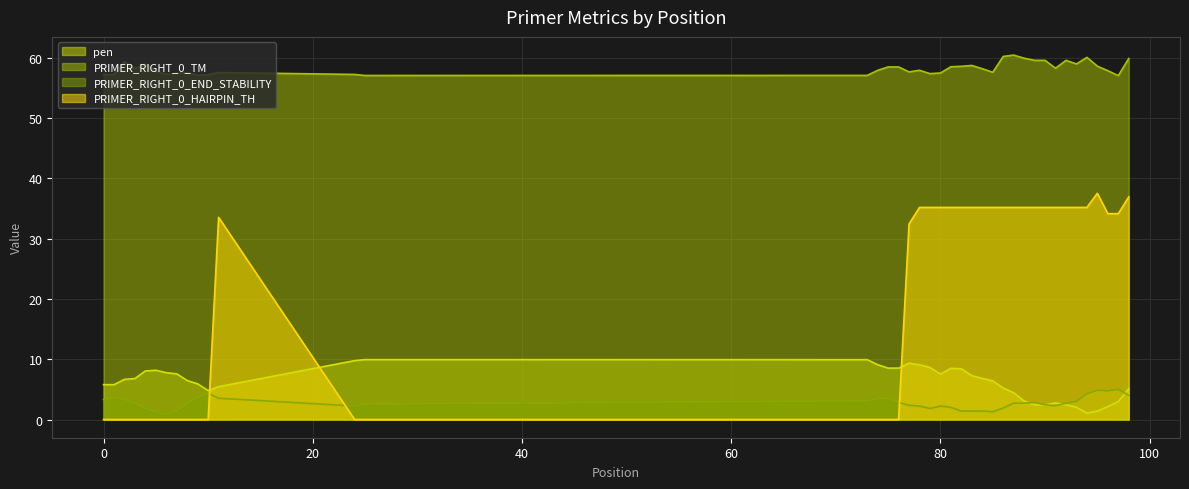

Where is the first local minimum for pen?

10